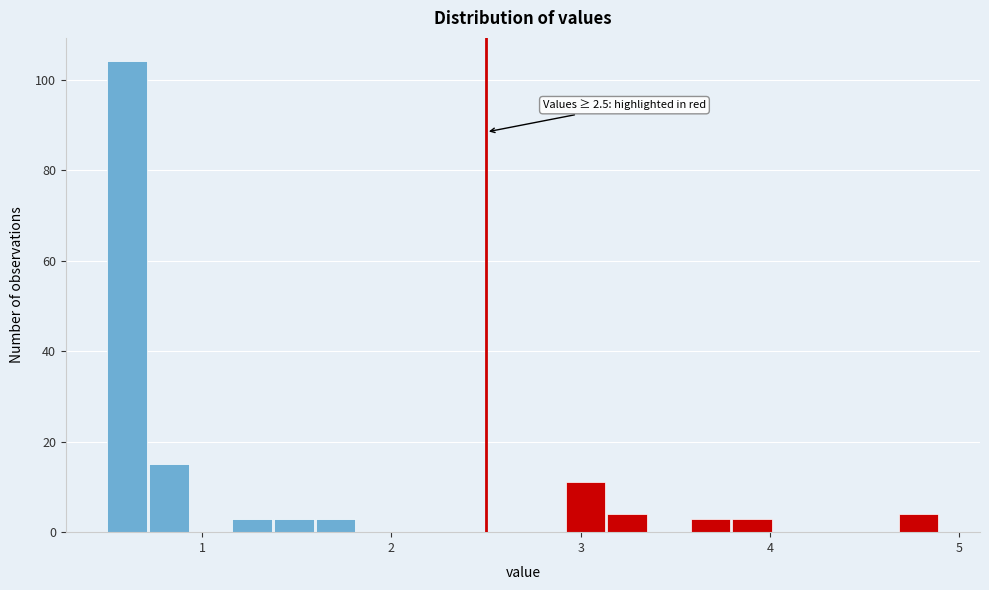

Read against the x-axis, roughly where is the centre of the tallest bar?

0.6